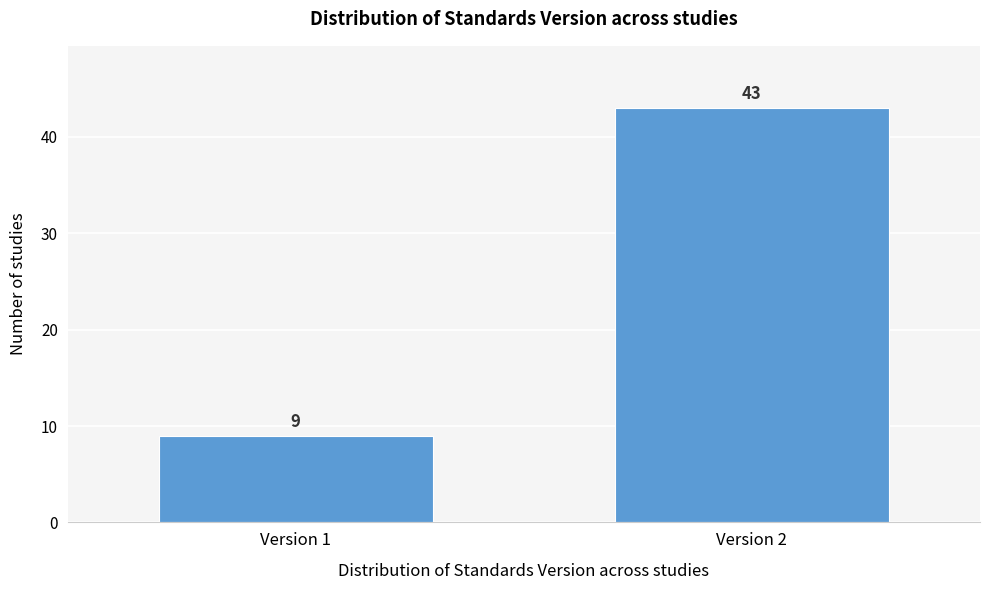

Reading right to left, extract all data points from this chart.

43	9